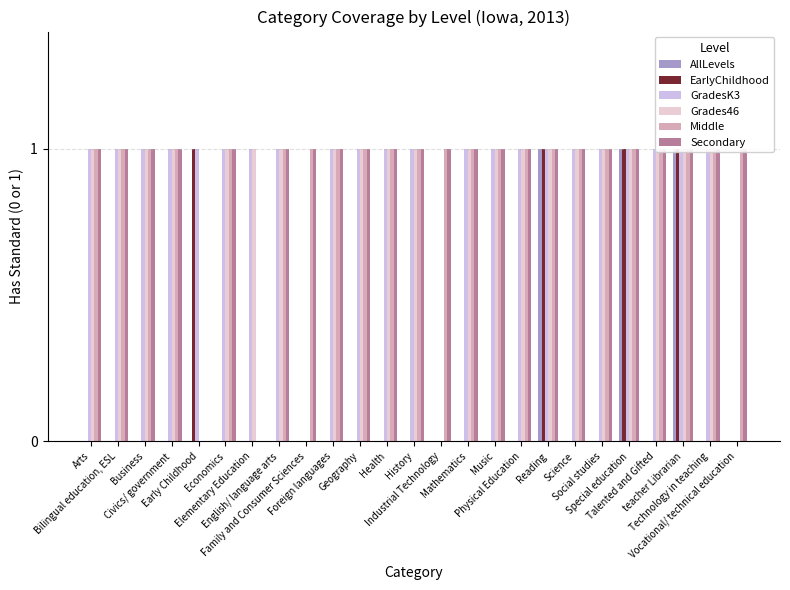

Rank the series by their maximum value, from lowest to highest.

AllLevels, EarlyChildhood, GradesK3, Grades46, Middle, Secondary